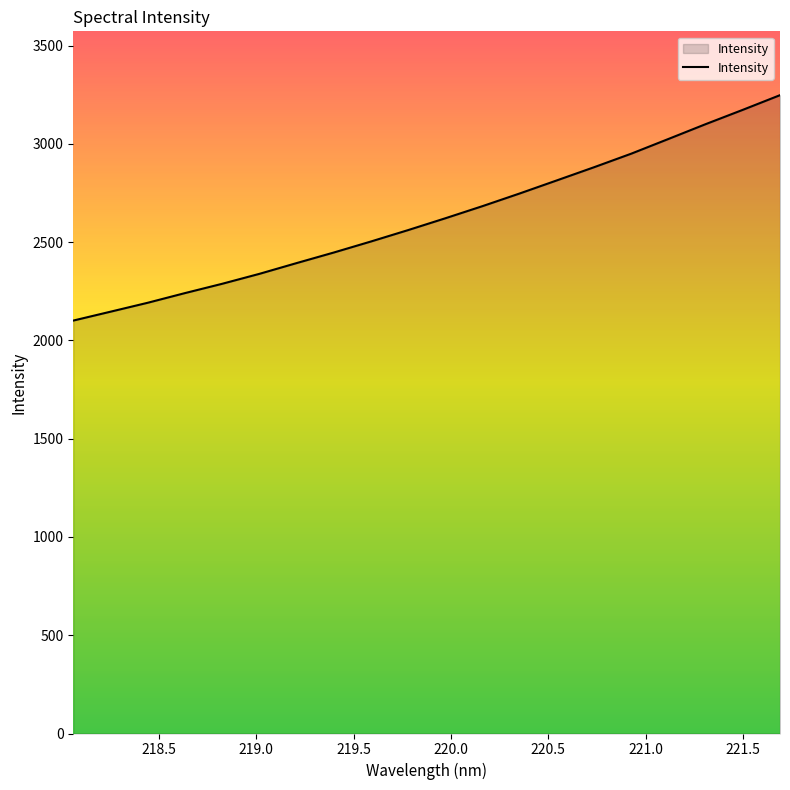

How many lines are shown in the chart?

1